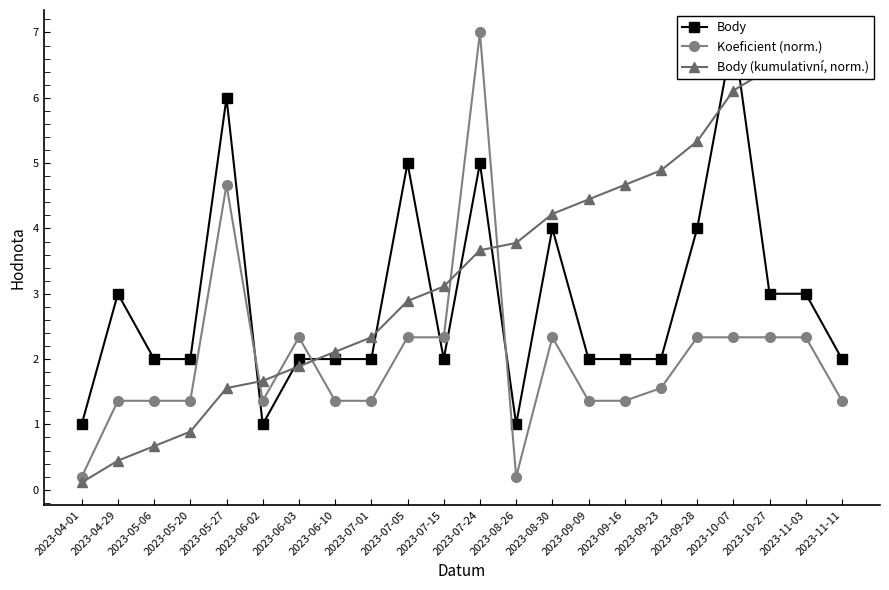

True or false: Body has a value of 3.4 at 2023-09-09.

False